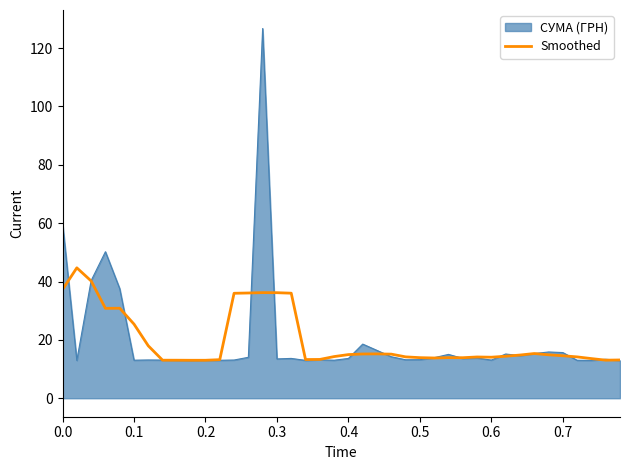

Rank the series by their maximum value, from lowest to highest.

Smoothed, СУМА (ГРН)